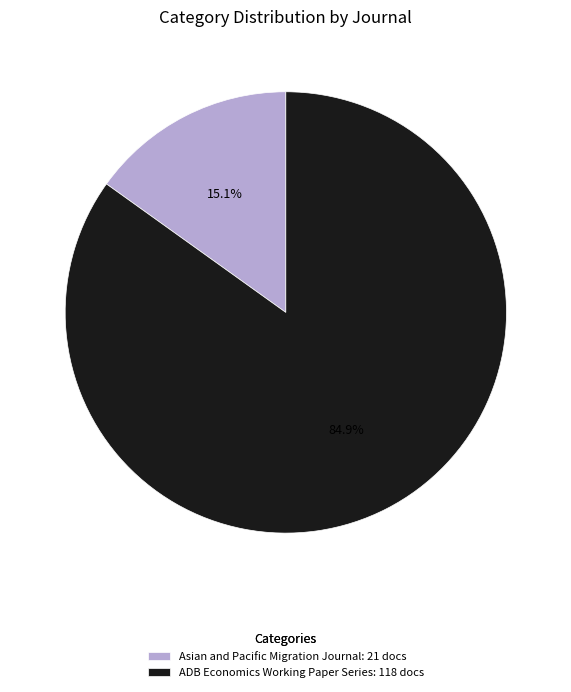

Which slice is the smallest?

Asian and Pacific Migration Journal